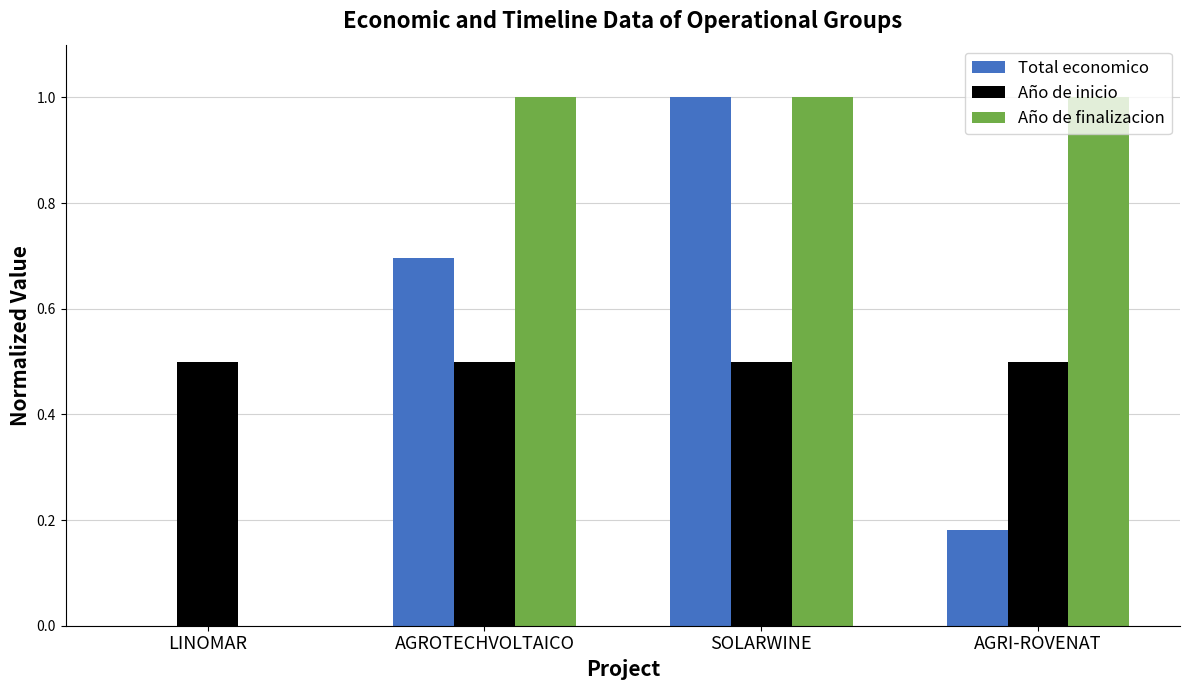

What are all the series names shown in the legend?

Total economico, Año de inicio, Año de finalizacion